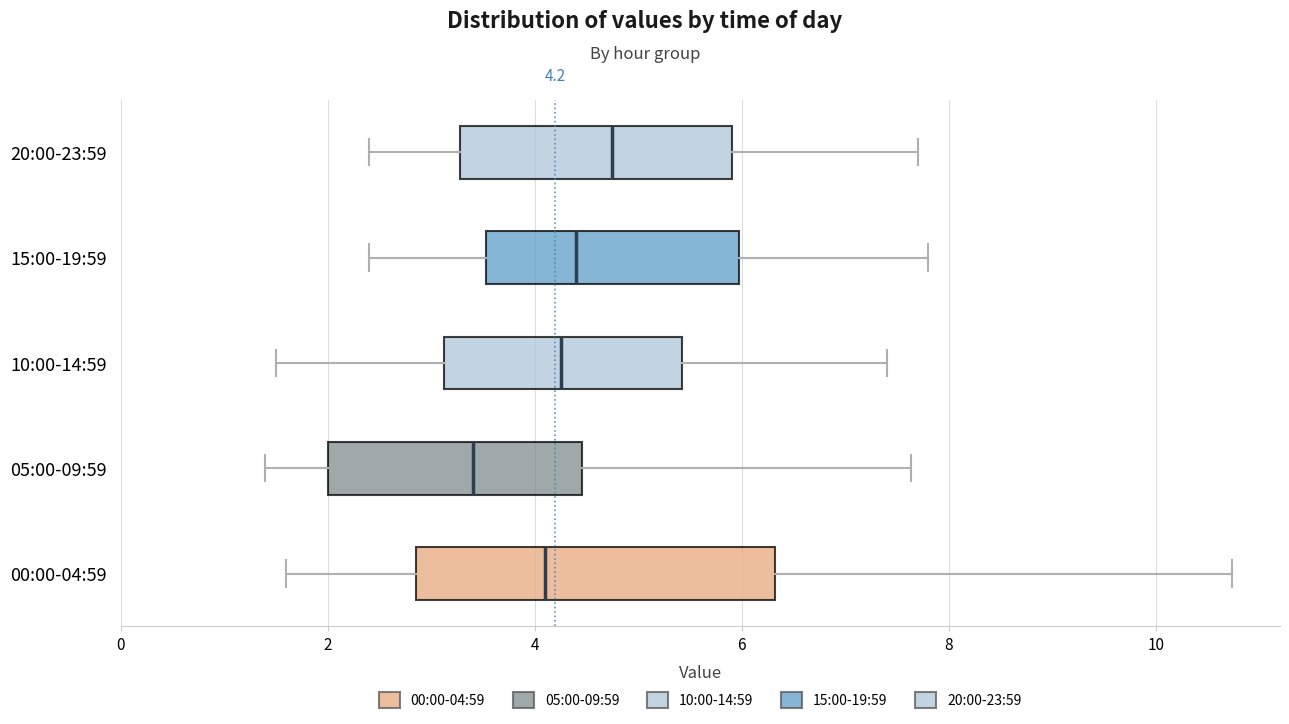

Which box's median line is the furthest to the left?

05:00-09:59